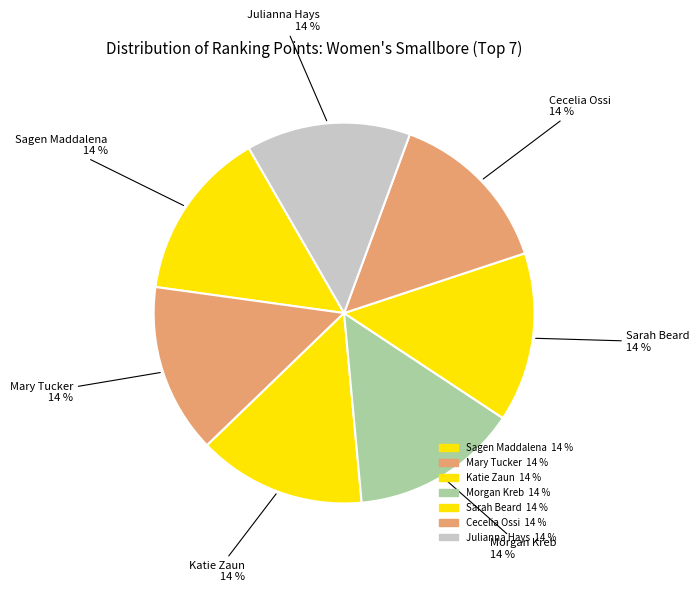

To the nearest percent, what percentage of the pie is Cecelia Ossi?

14%